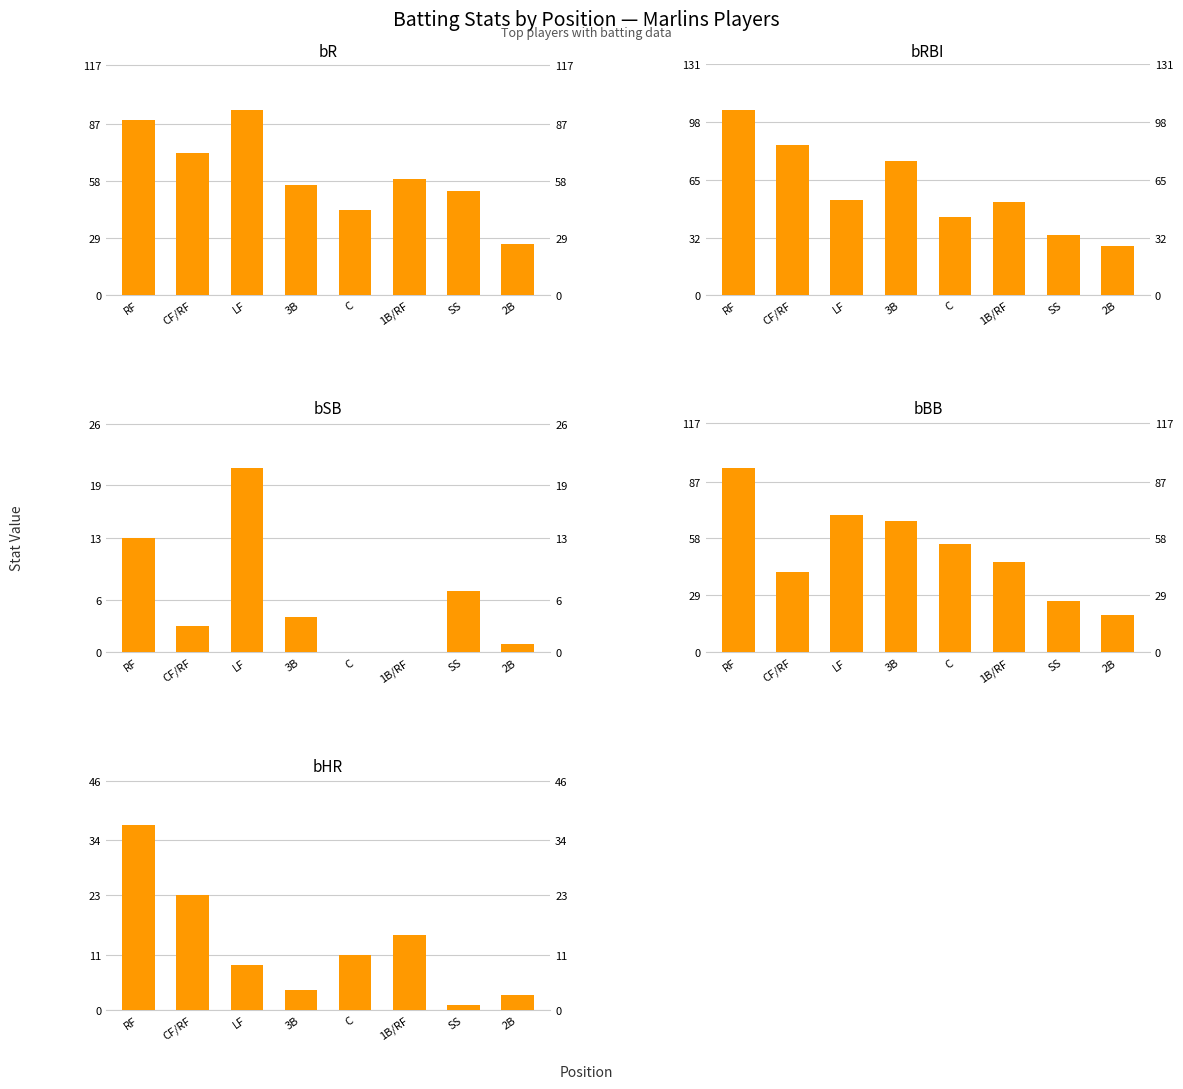

How many bars are there in each group?

5